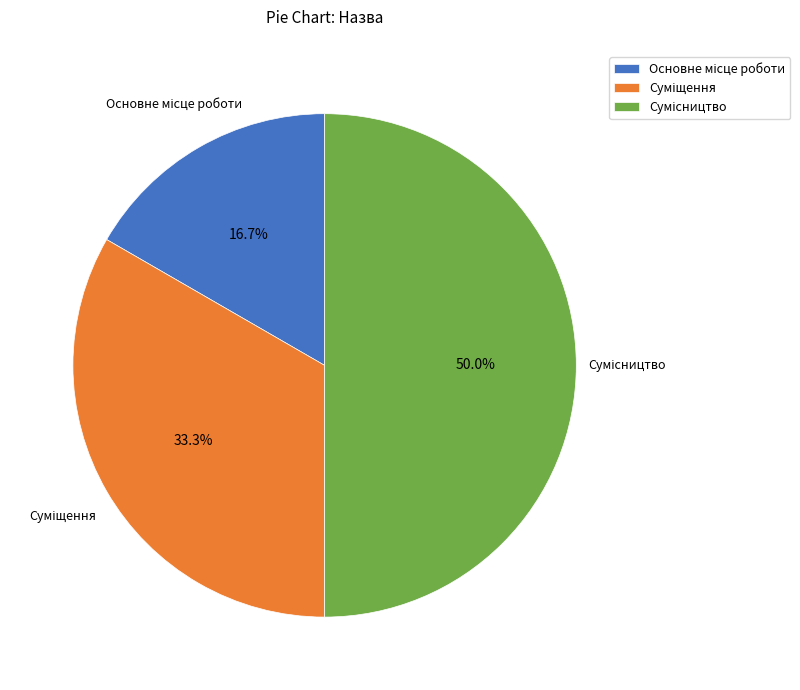

Rank the categories by value from highest to lowest.

Сумісництво, Суміщення, Основне місце роботи